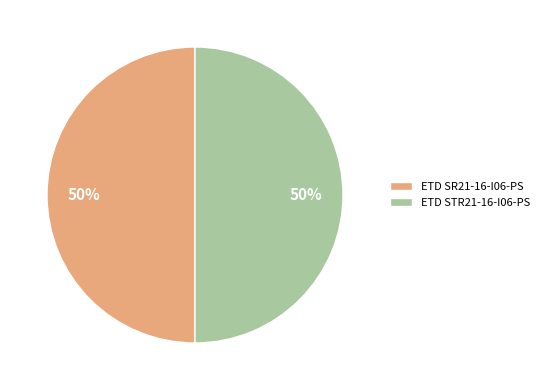

To the nearest percent, what is the combined percentage of ETD SR21-16-I06-PS and ETD STR21-16-I06-PS?

100%